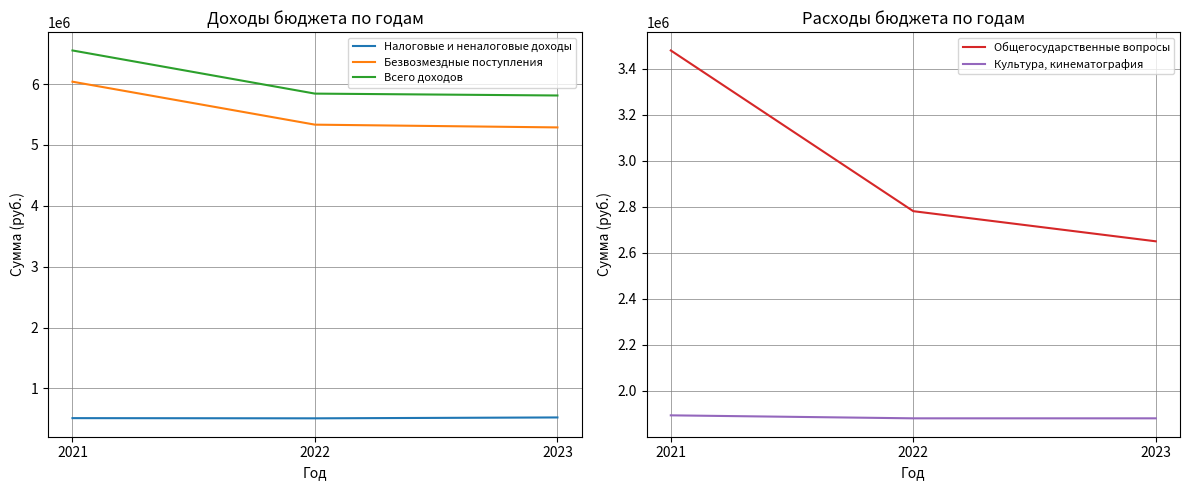

What is the approximate value of Общегосударственные вопросы at 2023, to the nearest 10?

2650040